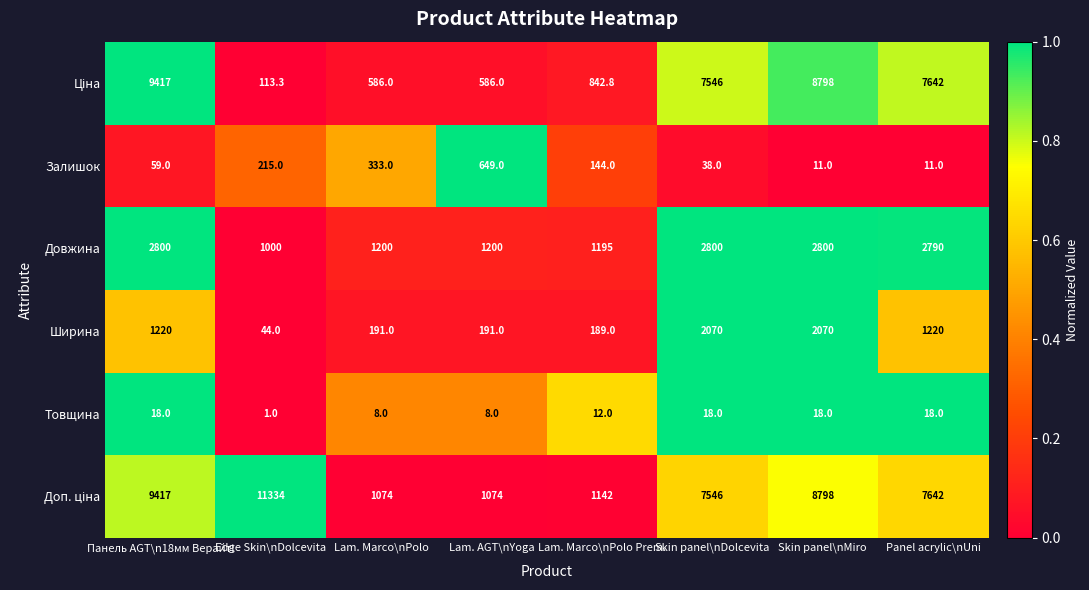

What is the difference between the maximum and second lowest values in the Ширина series?

1881.0